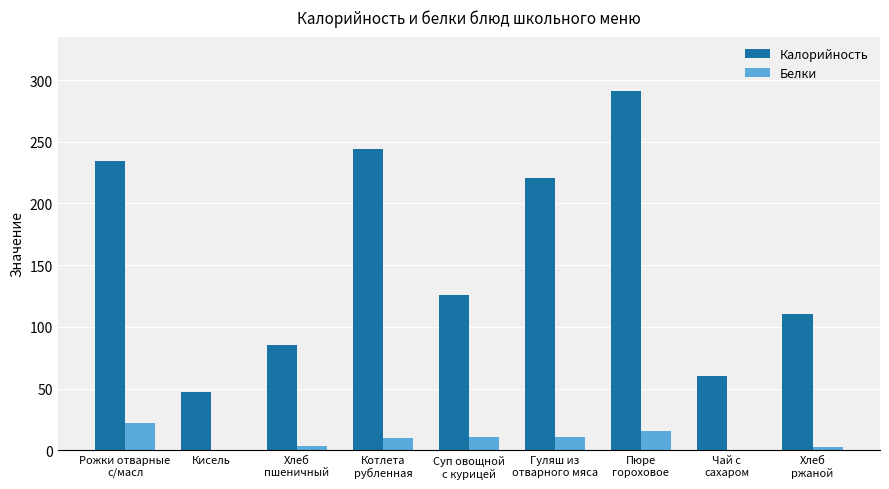

What is the greatest value displayed?

291.5